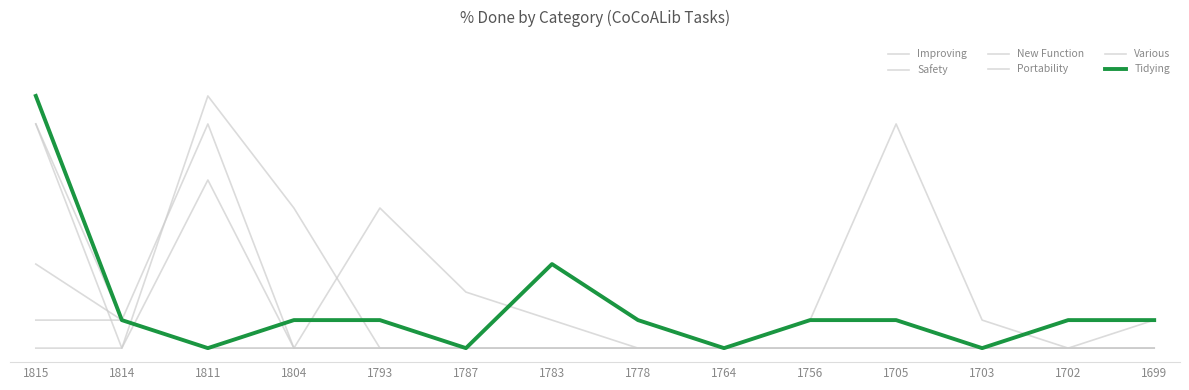

At how many categories does at least one series exceed 51?

3